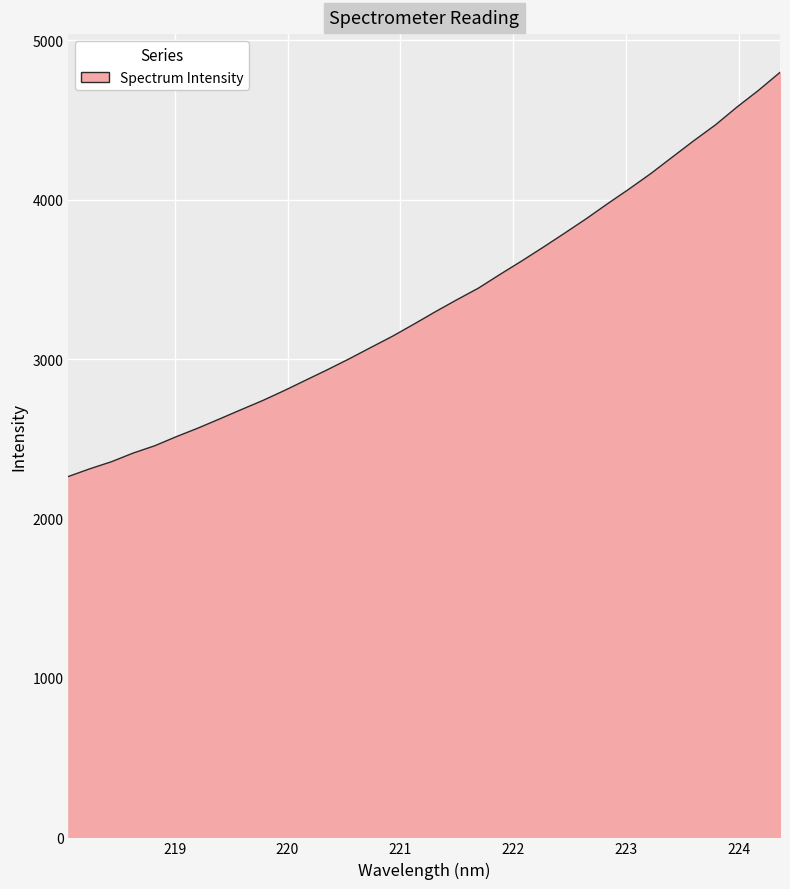

What is the difference between the maximum and minimum values?

2534.9